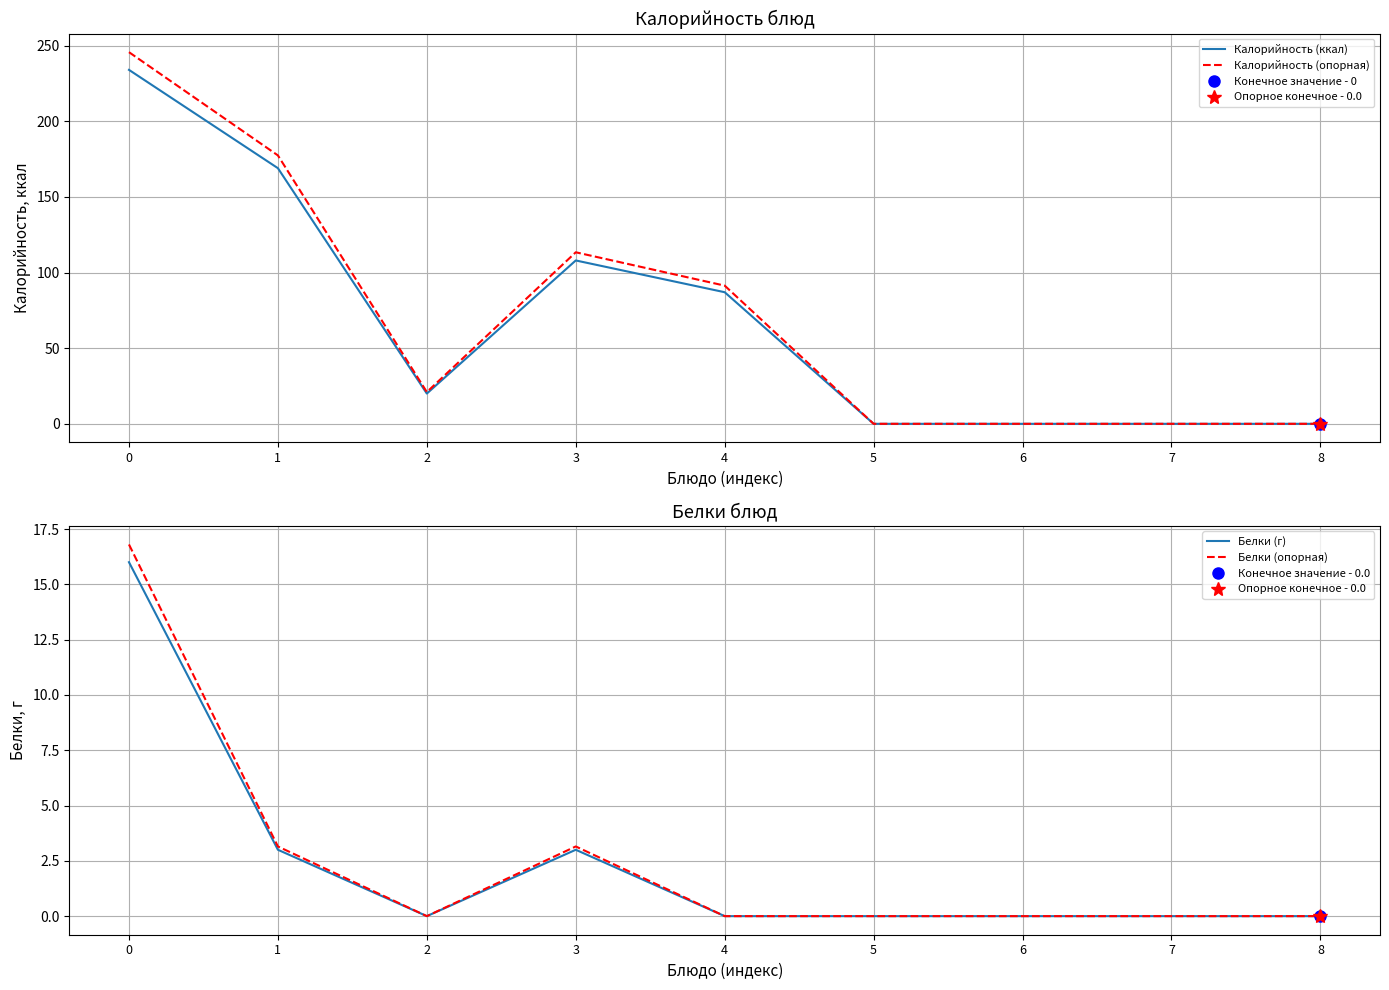

What is the value of the Калорийность (опорная) point at the 3rd from the left?

21.0